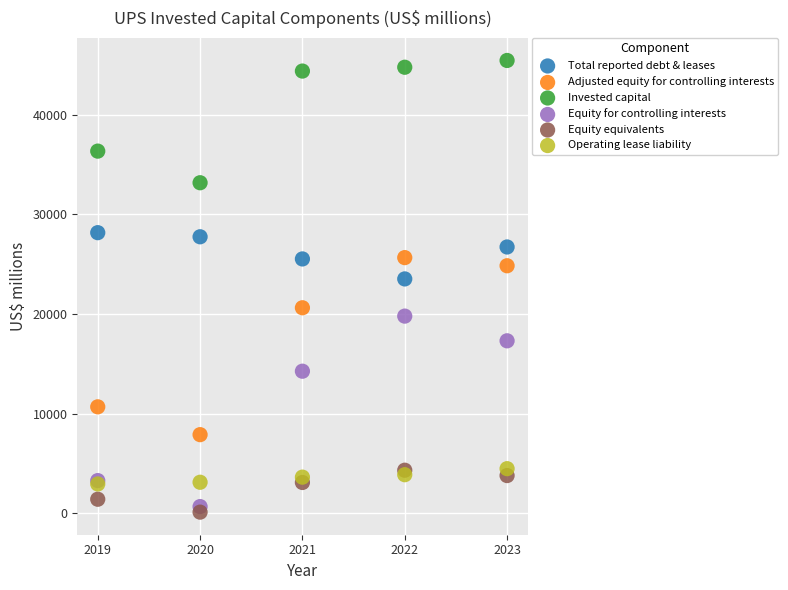

Across all series, what Y value is closest to 22779?

23521